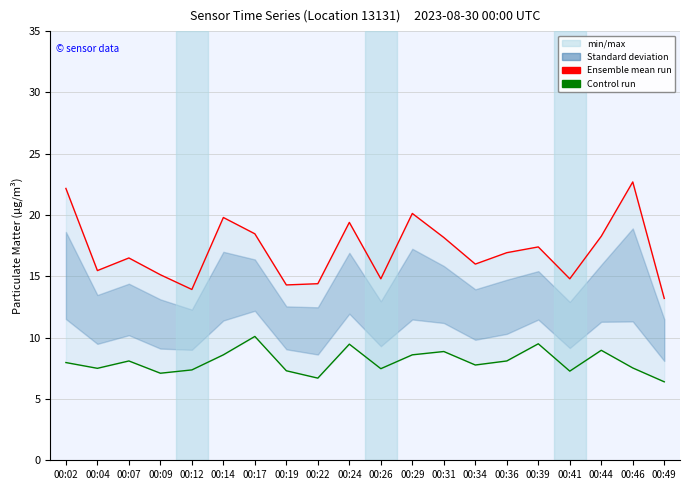

What is the difference between the Control run (P2) values at 00:39 and 00:31?

0.6